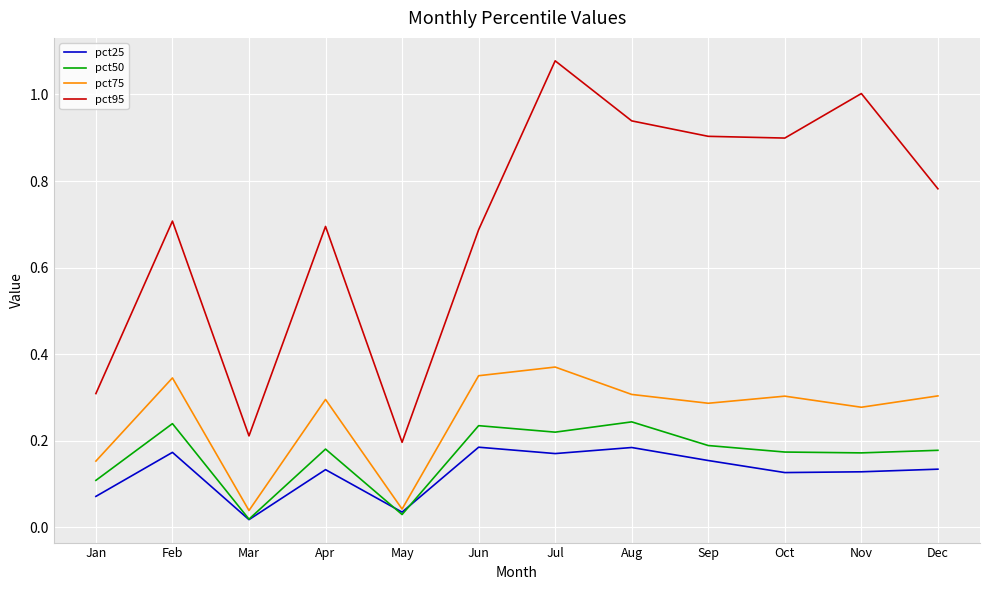

True or false: pct95 has a value of 0.7 at Feb.

True